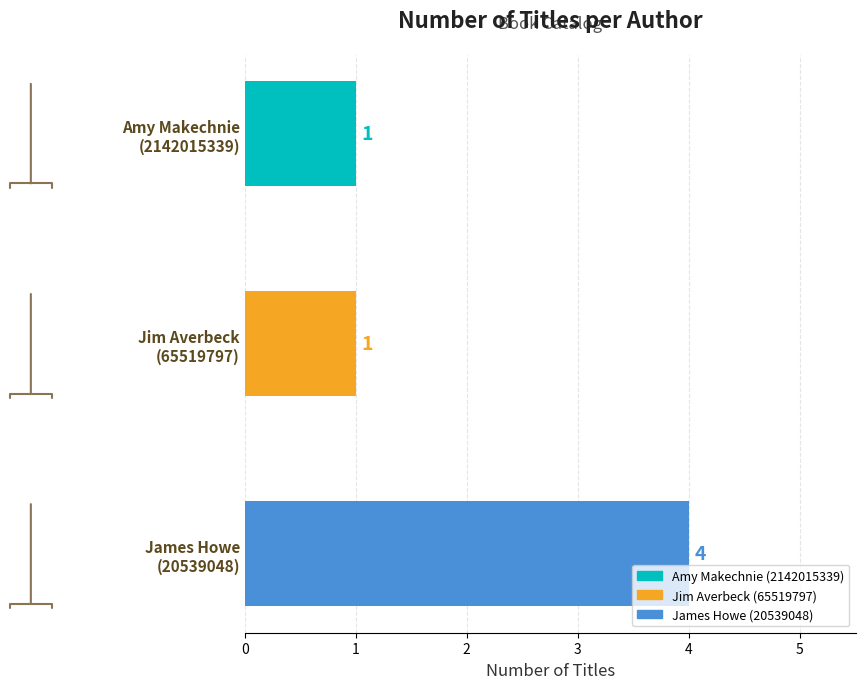

What is the difference between the maximum and minimum values?

3